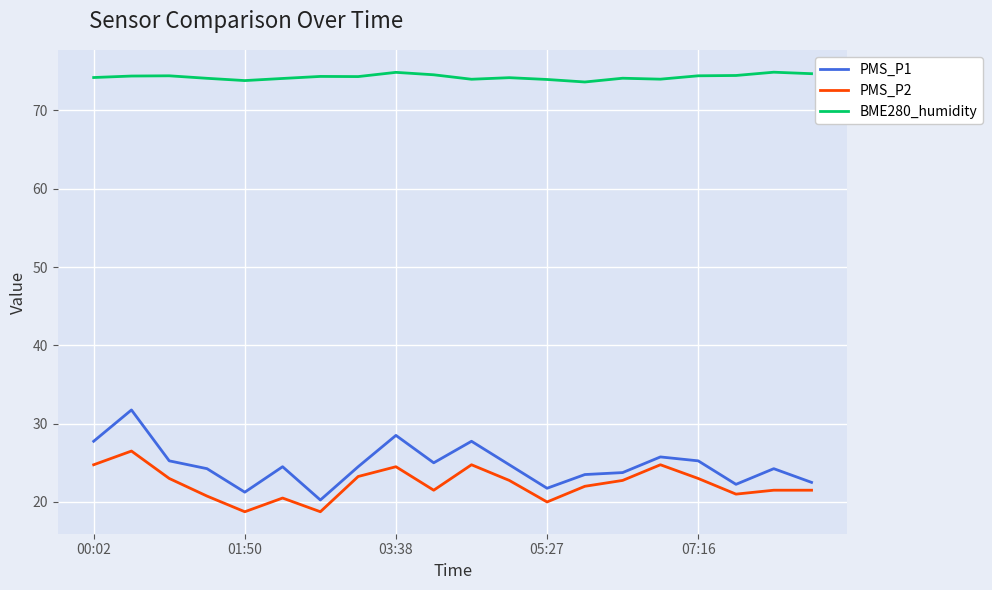

What is the sum of all PMS_P1 values?

494.5